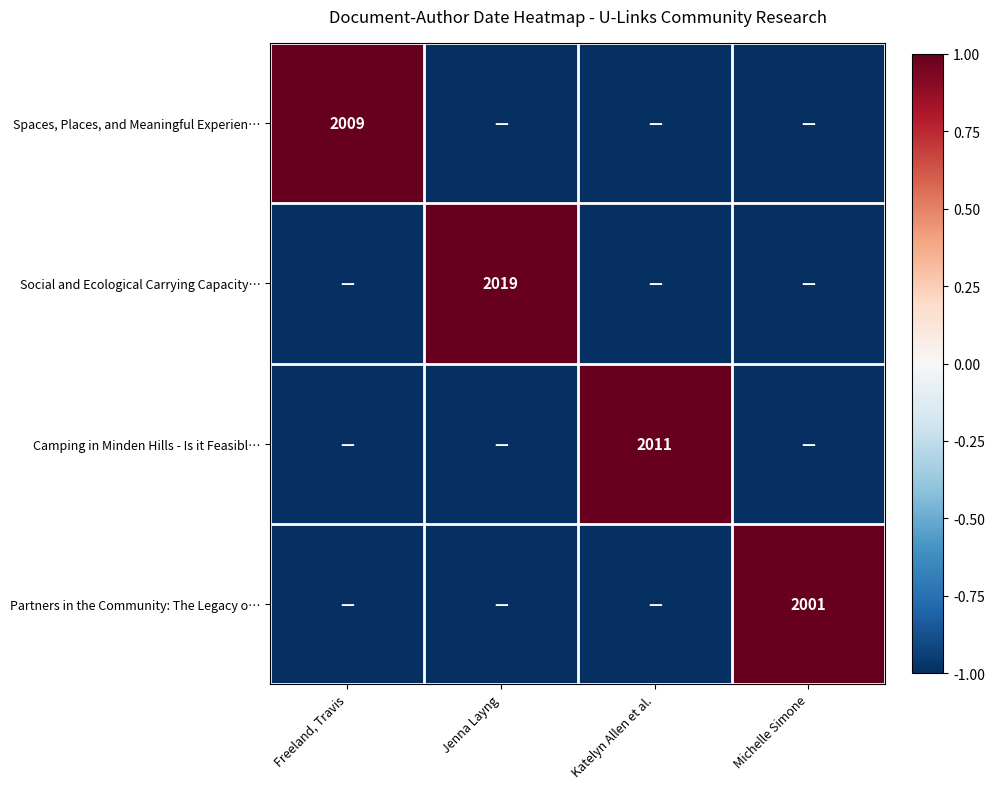

The value of Partners in the Community: The Legacy o… at Michelle Simone is 2001. True or false?

True